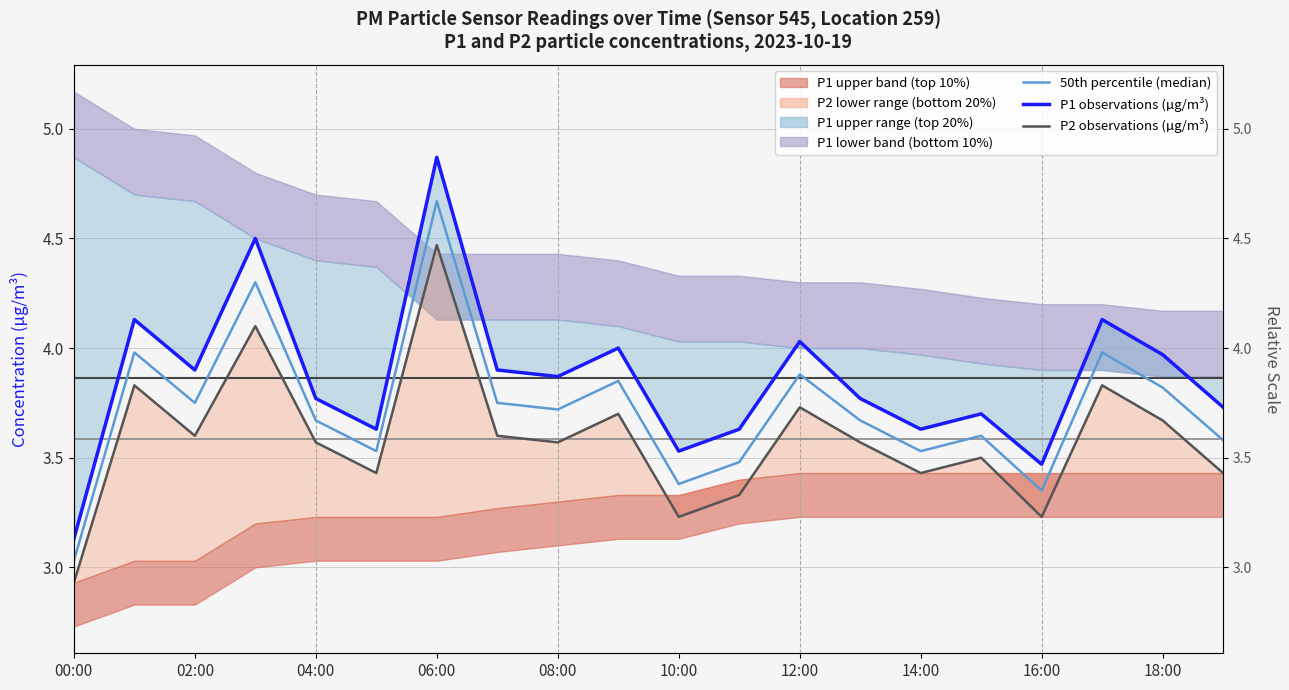

List the series in order of their overall mean, lowest first.

P2 observations (µg/m³), 50th percentile (median), P1 observations (µg/m³)